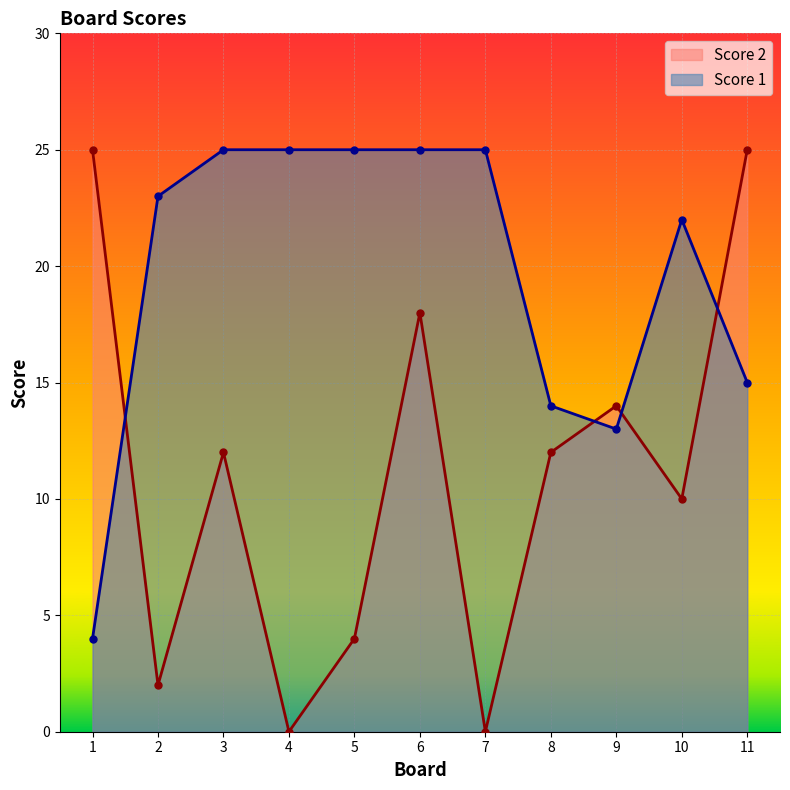

How many distinct data groups are displayed?

2